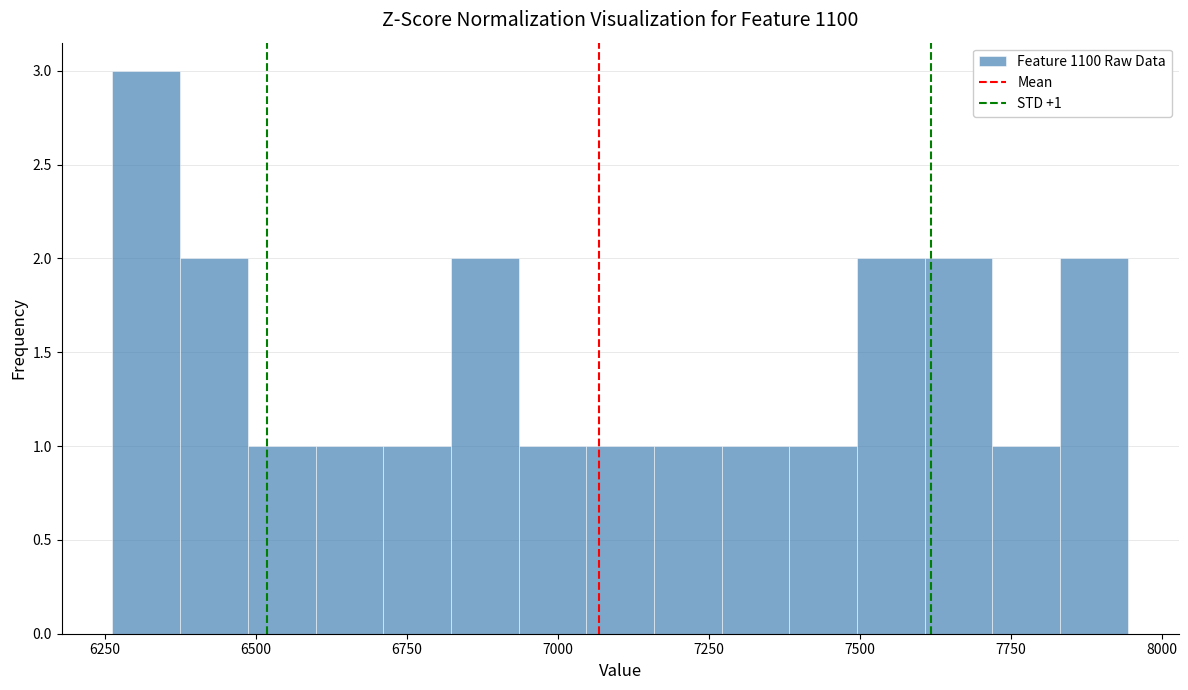

Around what value on the x-axis is the tallest bar? Give the approximate position of its centre, as read against the axis.

6300